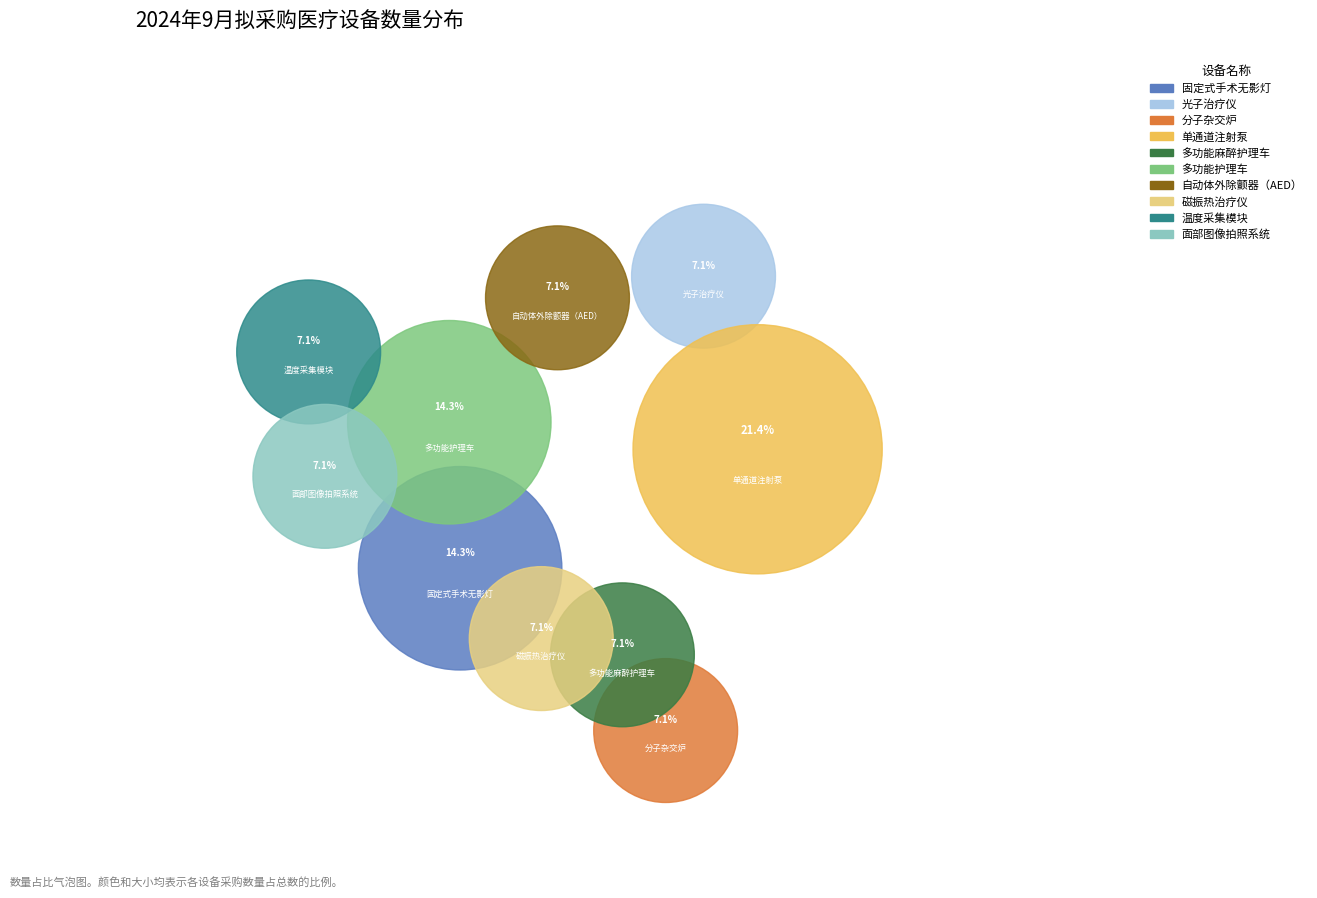

The 磁振热治疗仪 slice represents 7% of the pie. True or false?

True